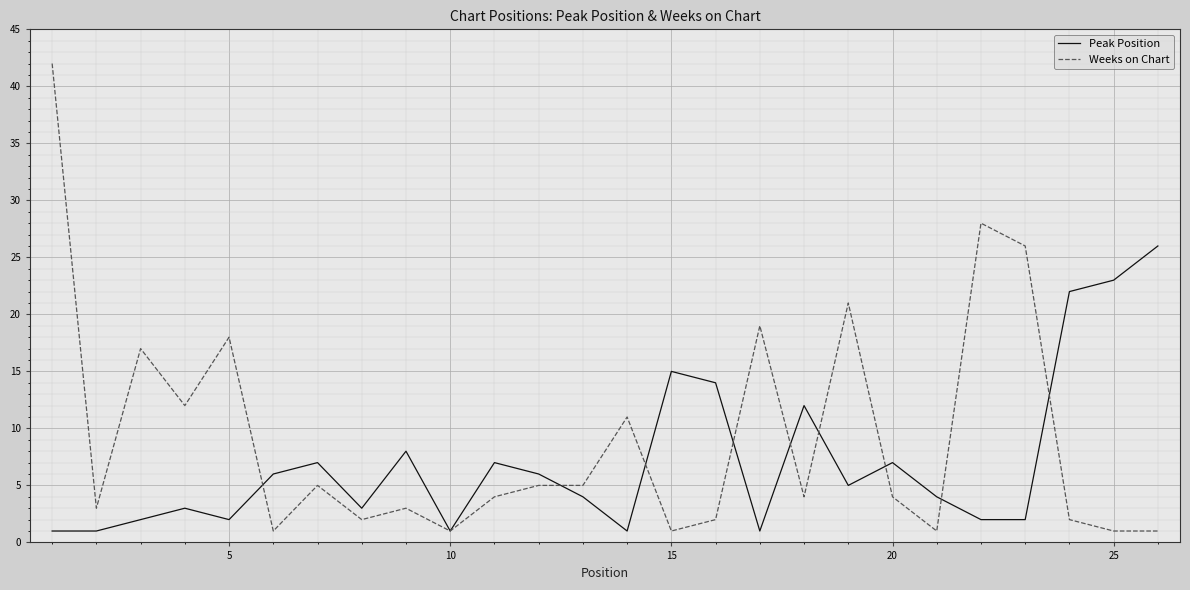

Rank the series by their maximum value, from highest to lowest.

Weeks on Chart, Peak Position